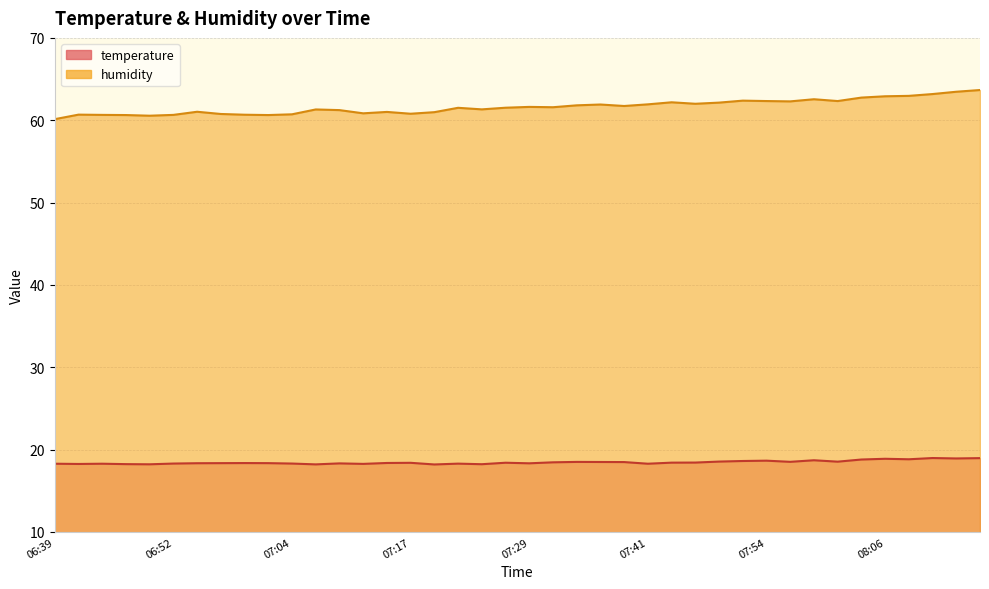

What is the difference between the humidity values at 08:04 and 07:14?

1.7